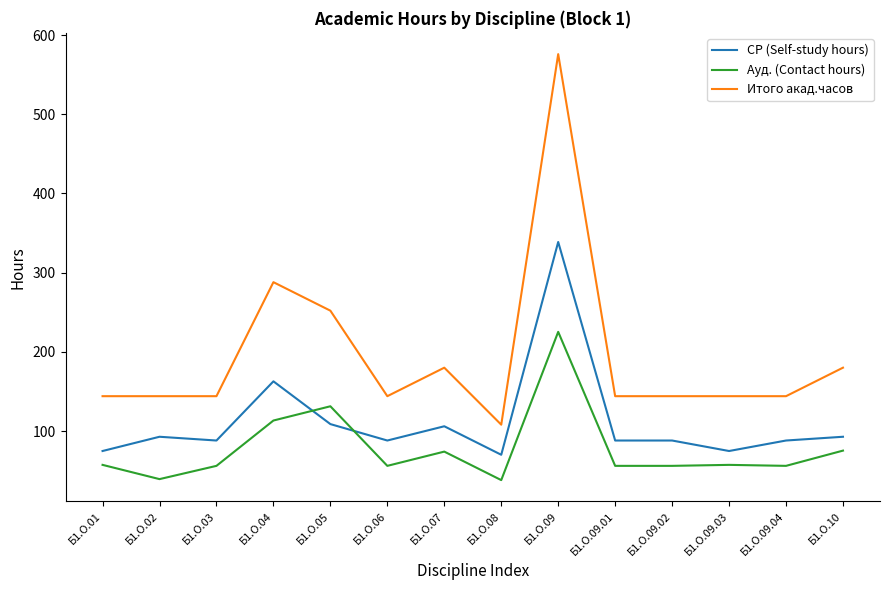

Which series has the largest total across all categories?

Итого акад.часов